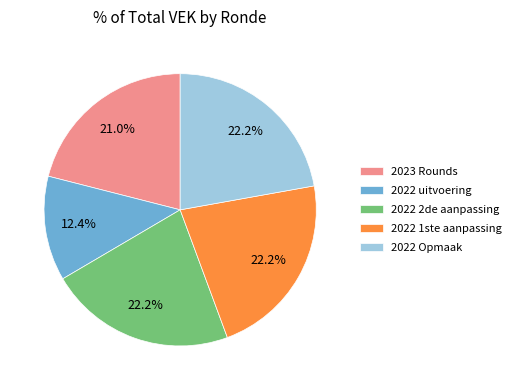

How many slices are in this pie chart?

5